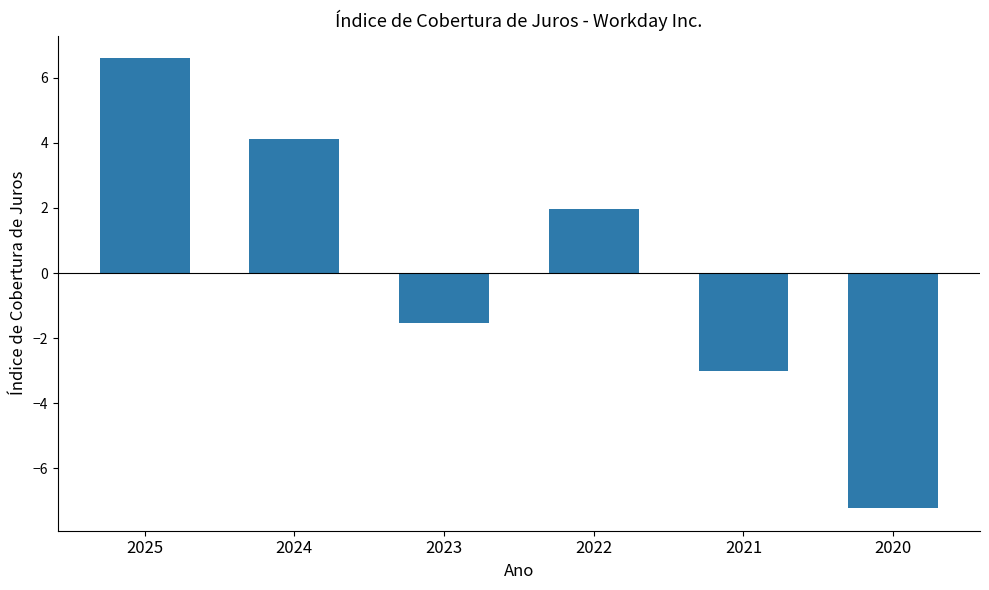

What is the ratio of the value at 2025 to the value at 2022?

3.4